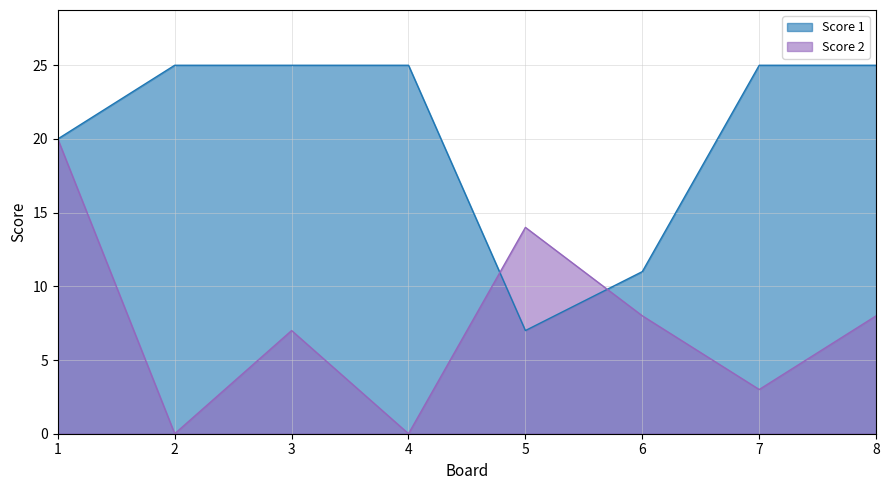

How many lines are shown in the chart?

2